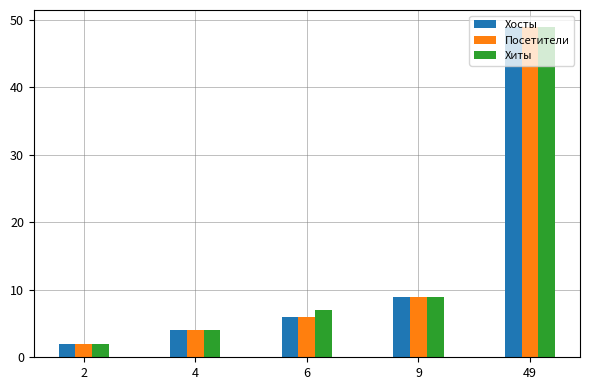

What are all the series names shown in the legend?

Хосты, Посетители, Хиты